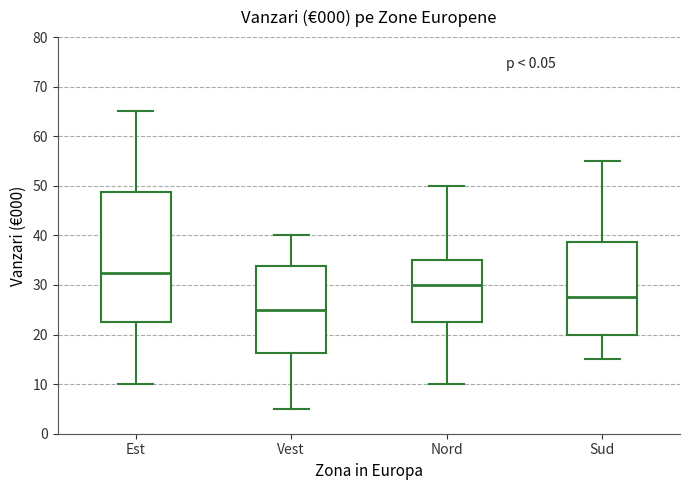

Reading left to right, transcribe this box plot: for each box, give where its median line is, the range the box spans, and where its two whiskers end, as read against the y-axis. The values are not printed on the chart, so give them approximately, as read against the axis.

Est: median 33, box 23 to 49, whiskers 10 to 65
Vest: median 25, box 16 to 34, whiskers 5 to 40
Nord: median 30, box 23 to 35, whiskers 10 to 50
Sud: median 28, box 20 to 39, whiskers 15 to 55